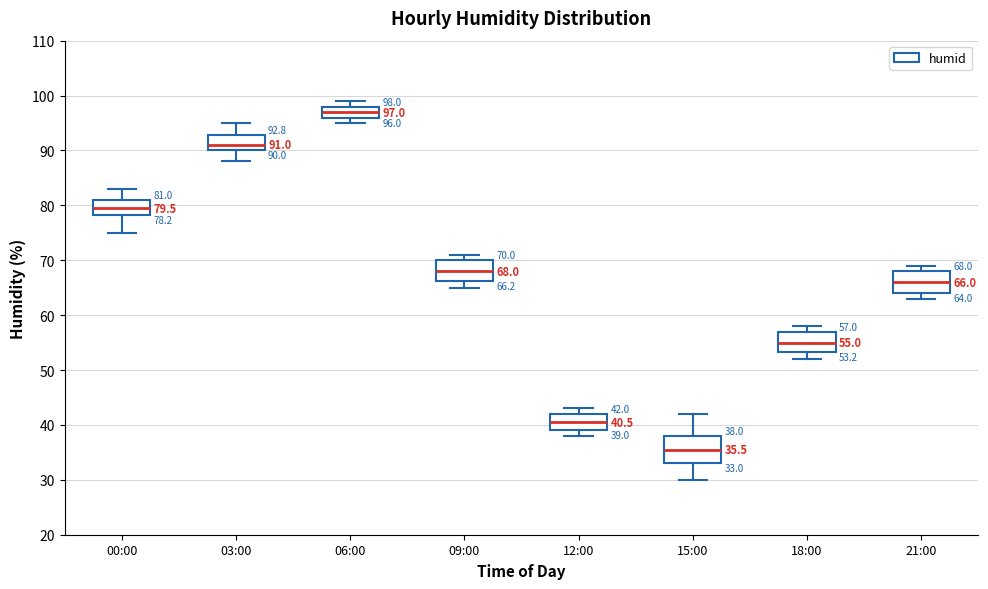

Which box's median line is the highest?

06:00